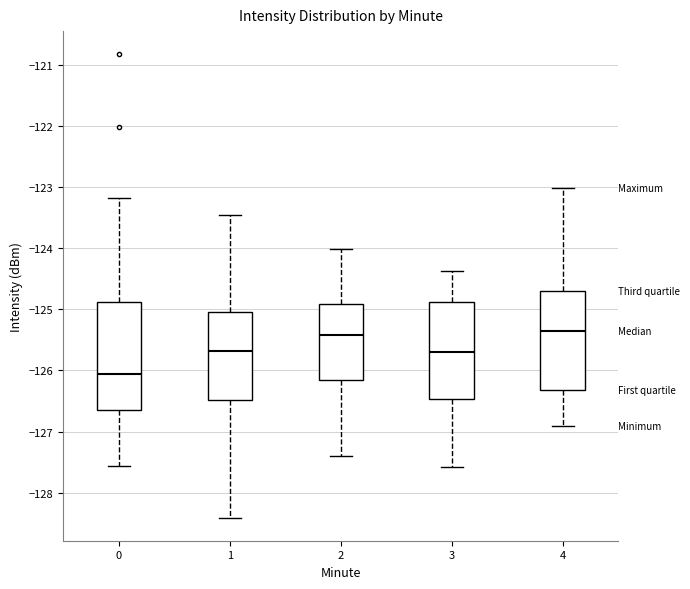

Reading left to right, transcribe this box plot: for each box, give where its median line is, the range the box spans, and where its two whiskers end, as read against the y-axis. The values are not printed on the chart, so give them approximately, as read against the axis.

0: median -126.1, box -126.7 to -124.9, whiskers -127.6 to -123.2
1: median -125.7, box -126.5 to -125.1, whiskers -128.4 to -123.5
2: median -125.4, box -126.2 to -124.9, whiskers -127.4 to -124.0
3: median -125.7, box -126.5 to -124.9, whiskers -127.6 to -124.4
4: median -125.4, box -126.3 to -124.7, whiskers -126.9 to -123.0